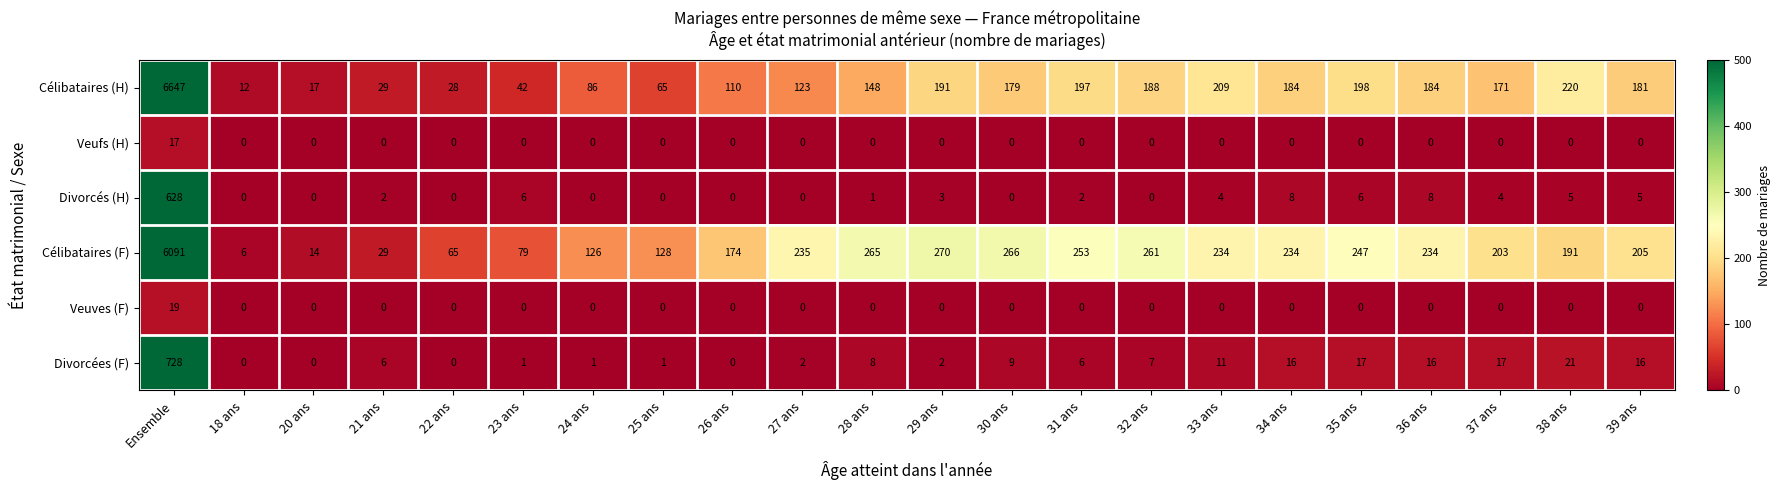

Rank the series by their maximum value, from lowest to highest.

Veufs (H), Veuves (F), Divorcés (H), Divorcées (F), Célibataires (F), Célibataires (H)